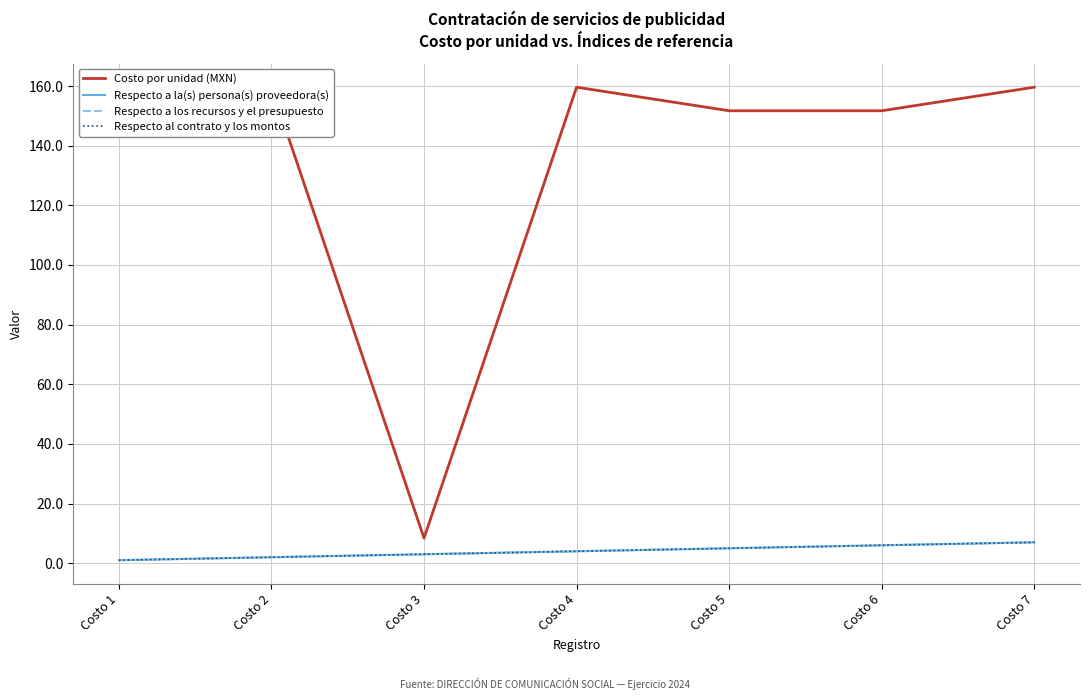

True or false: Respecto a la(s) persona(s) proveedora(s) and Costo por unidad (MXN) intersect in this chart.

False